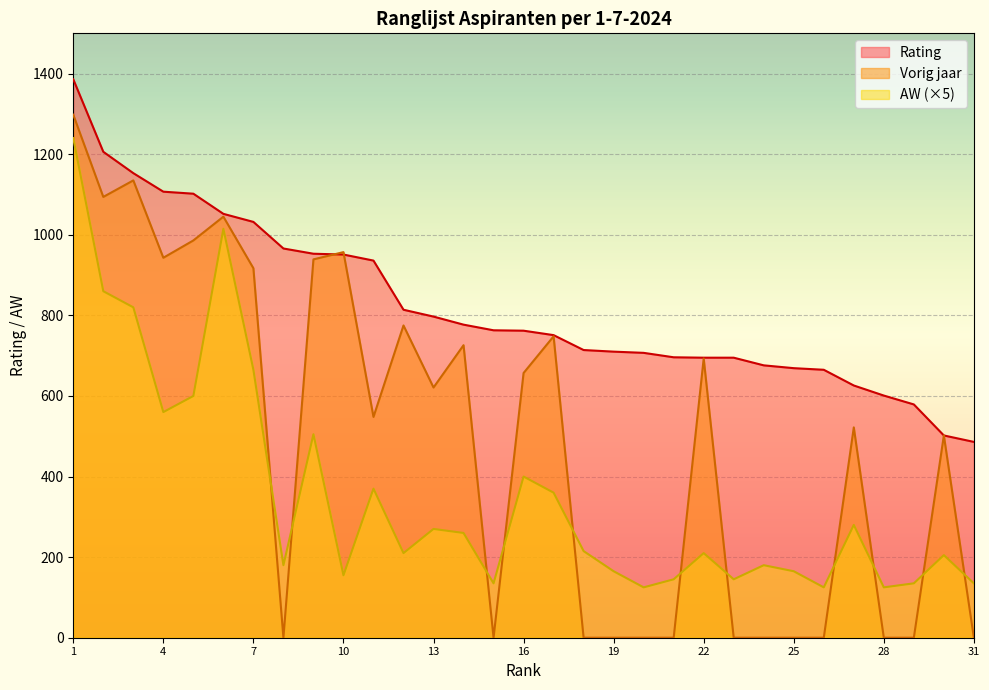

True or false: Vorig jaar and AW intersect in this chart.

True